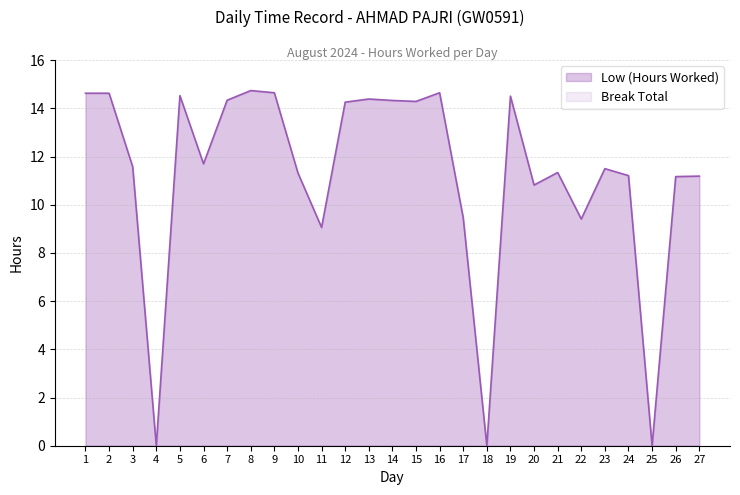

List the labels in order of value, smallest first.

4, 18, 25, 11, 22, 17, 20, 26, 27, 24, 10, 21, 23, 3, 6, 12, 15, 14, 7, 13, 19, 5, 1, 2, 9, 16, 8